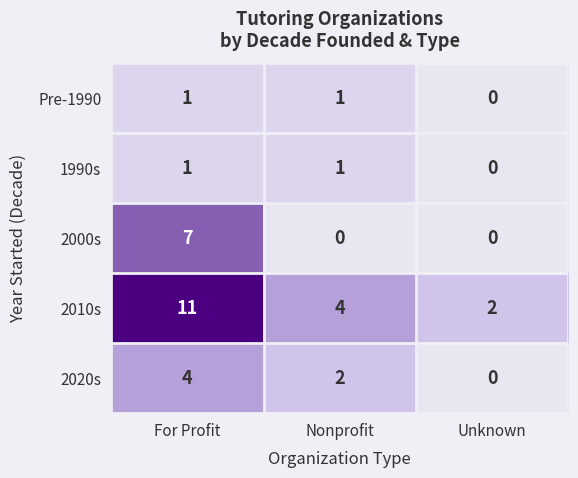

What is the difference between the highest and lowest values at For Profit?

10